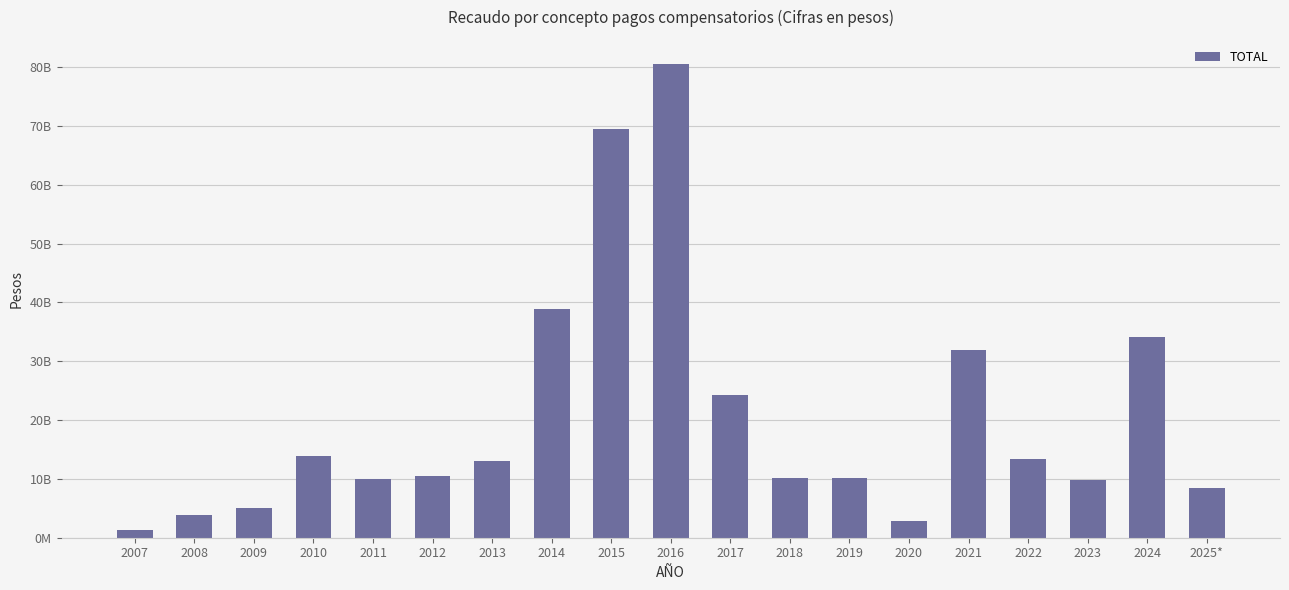

Rank the categories by value from lowest to highest.

2007, 2020, 2008, 2009, 2025*, 2023, 2011, 2018, 2019, 2012, 2013, 2022, 2010, 2017, 2021, 2024, 2014, 2015, 2016